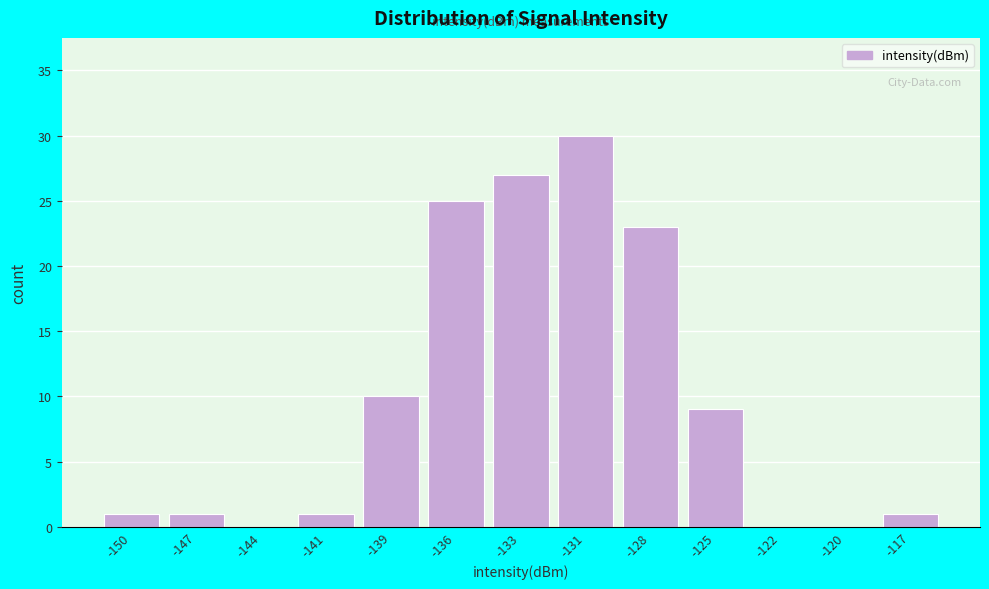

Reading left to right, what are all the values shown in this chart?

-150=1	-147=1	-144=0	-141=1	-139=10	-136=25	-133=27	-131=30	-128=23	-125=9	-122=0	-120=0	-117=1